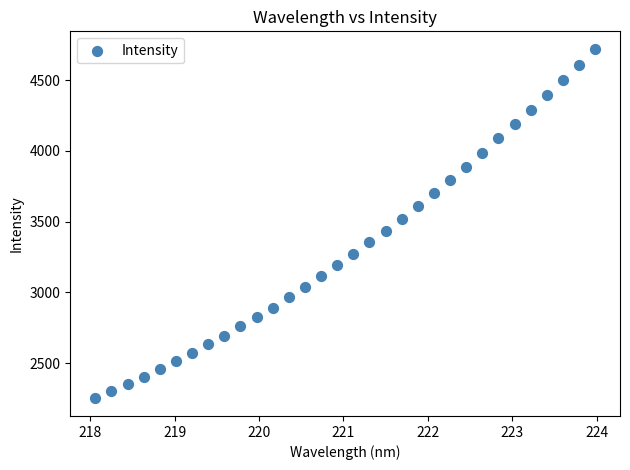

What is the range of X values (max minus min)?

5.9